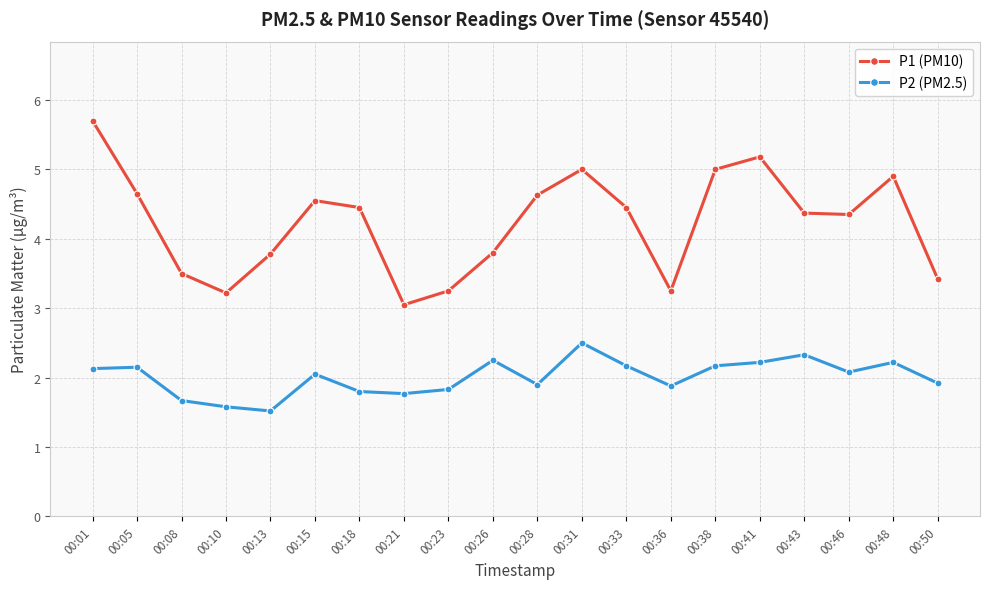

True or false: P2 (PM2.5) and P1 (PM10) intersect in this chart.

False